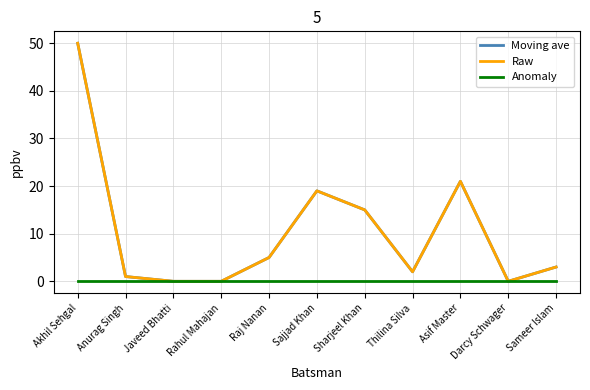

True or false: Moving ave has more than 1 points higher than both neighbors.

True